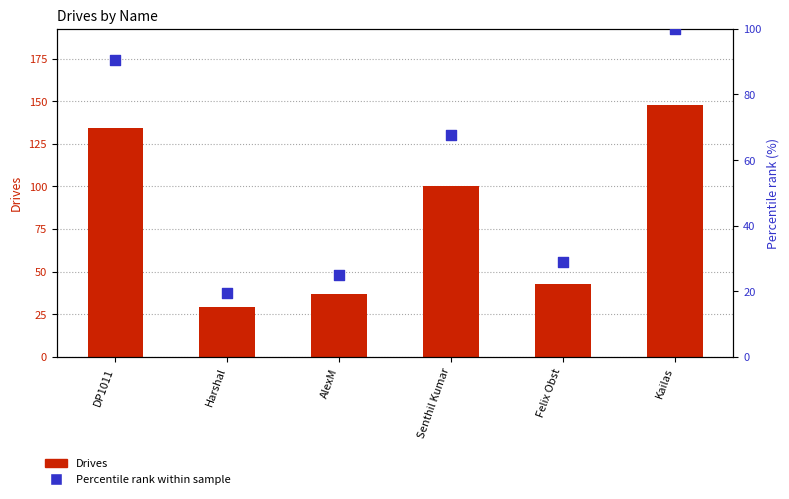

Which series contains the highest Y value?

Drives